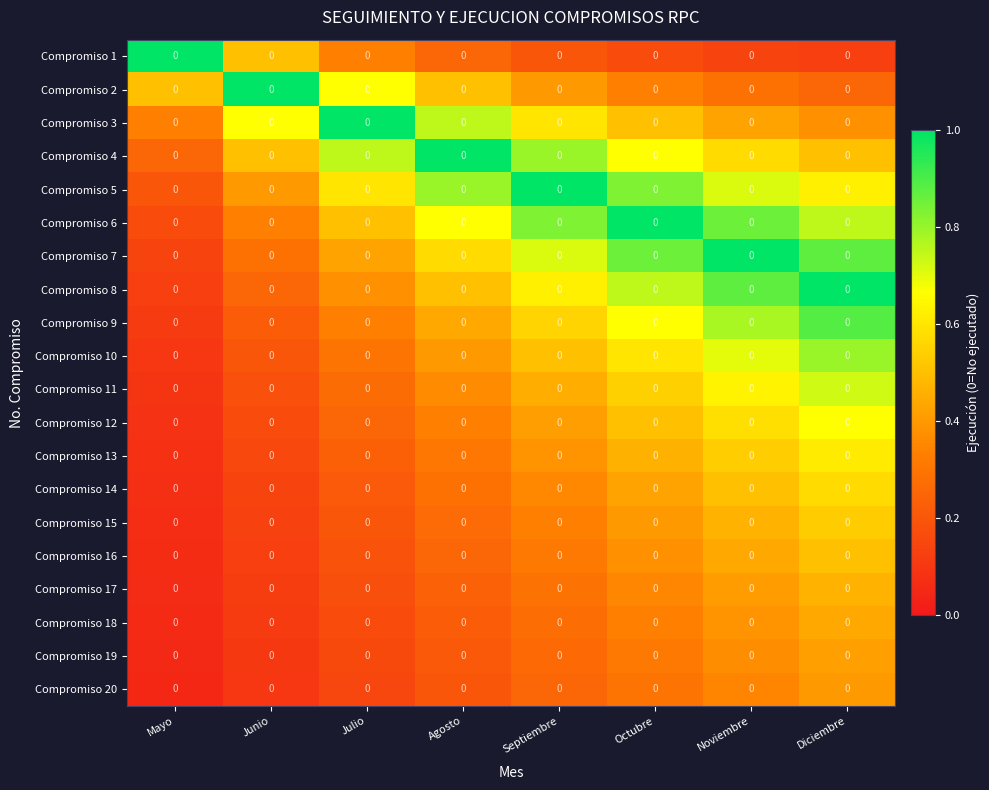

Reading left to right, extract all data points from this chart.

Compromiso 1: Mayo=0.0	Junio=0.0	Julio=0.0	Agosto=0.0	Septiembre=0.0	Octubre=0.0	Noviembre=0.0	Diciembre=0.0
Compromiso 2: Mayo=0.0	Junio=0.0	Julio=0.0	Agosto=0.0	Septiembre=0.0	Octubre=0.0	Noviembre=0.0	Diciembre=0.0
Compromiso 3: Mayo=0.0	Junio=0.0	Julio=0.0	Agosto=0.0	Septiembre=0.0	Octubre=0.0	Noviembre=0.0	Diciembre=0.0
Compromiso 4: Mayo=0.0	Junio=0.0	Julio=0.0	Agosto=0.0	Septiembre=0.0	Octubre=0.0	Noviembre=0.0	Diciembre=0.0
Compromiso 5: Mayo=0.0	Junio=0.0	Julio=0.0	Agosto=0.0	Septiembre=0.0	Octubre=0.0	Noviembre=0.0	Diciembre=0.0
Compromiso 6: Mayo=0.0	Junio=0.0	Julio=0.0	Agosto=0.0	Septiembre=0.0	Octubre=0.0	Noviembre=0.0	Diciembre=0.0
Compromiso 7: Mayo=0.0	Junio=0.0	Julio=0.0	Agosto=0.0	Septiembre=0.0	Octubre=0.0	Noviembre=0.0	Diciembre=0.0
Compromiso 8: Mayo=0.0	Junio=0.0	Julio=0.0	Agosto=0.0	Septiembre=0.0	Octubre=0.0	Noviembre=0.0	Diciembre=0.0
Compromiso 9: Mayo=0.0	Junio=0.0	Julio=0.0	Agosto=0.0	Septiembre=0.0	Octubre=0.0	Noviembre=0.0	Diciembre=0.0
Compromiso 10: Mayo=0.0	Junio=0.0	Julio=0.0	Agosto=0.0	Septiembre=0.0	Octubre=0.0	Noviembre=0.0	Diciembre=0.0
Compromiso 11: Mayo=0.0	Junio=0.0	Julio=0.0	Agosto=0.0	Septiembre=0.0	Octubre=0.0	Noviembre=0.0	Diciembre=0.0
Compromiso 12: Mayo=0.0	Junio=0.0	Julio=0.0	Agosto=0.0	Septiembre=0.0	Octubre=0.0	Noviembre=0.0	Diciembre=0.0
Compromiso 13: Mayo=0.0	Junio=0.0	Julio=0.0	Agosto=0.0	Septiembre=0.0	Octubre=0.0	Noviembre=0.0	Diciembre=0.0
Compromiso 14: Mayo=0.0	Junio=0.0	Julio=0.0	Agosto=0.0	Septiembre=0.0	Octubre=0.0	Noviembre=0.0	Diciembre=0.0
Compromiso 15: Mayo=0.0	Junio=0.0	Julio=0.0	Agosto=0.0	Septiembre=0.0	Octubre=0.0	Noviembre=0.0	Diciembre=0.0
Compromiso 16: Mayo=0.0	Junio=0.0	Julio=0.0	Agosto=0.0	Septiembre=0.0	Octubre=0.0	Noviembre=0.0	Diciembre=0.0
Compromiso 17: Mayo=0.0	Junio=0.0	Julio=0.0	Agosto=0.0	Septiembre=0.0	Octubre=0.0	Noviembre=0.0	Diciembre=0.0
Compromiso 18: Mayo=0.0	Junio=0.0	Julio=0.0	Agosto=0.0	Septiembre=0.0	Octubre=0.0	Noviembre=0.0	Diciembre=0.0
Compromiso 19: Mayo=0.0	Junio=0.0	Julio=0.0	Agosto=0.0	Septiembre=0.0	Octubre=0.0	Noviembre=0.0	Diciembre=0.0
Compromiso 20: Mayo=0.0	Junio=0.0	Julio=0.0	Agosto=0.0	Septiembre=0.0	Octubre=0.0	Noviembre=0.0	Diciembre=0.0